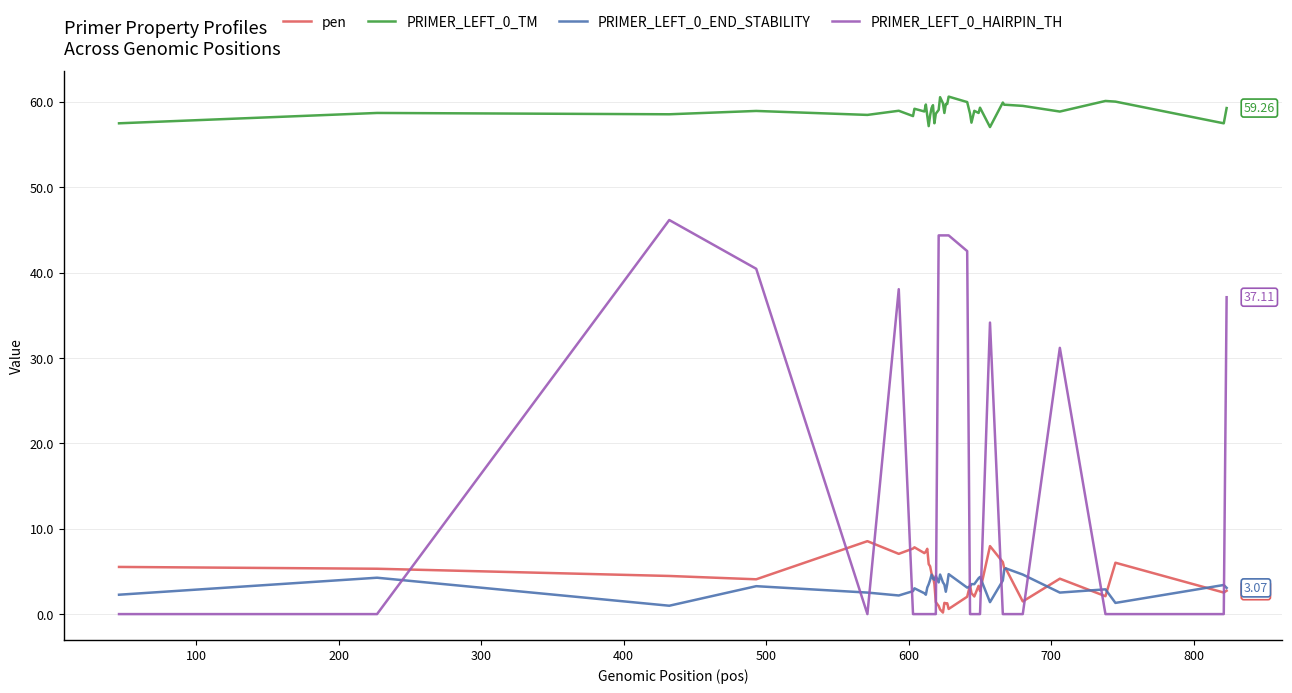

True or false: PRIMER_LEFT_0_HAIRPIN_TH and pen cross at least once.

True